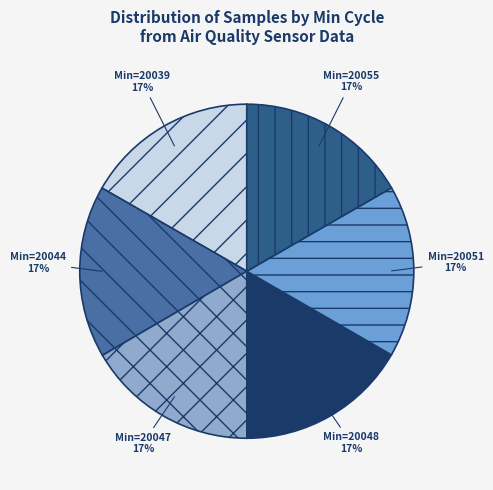

To the nearest percent, what is the combined percentage of Min=20044 and Min=20055?

33%